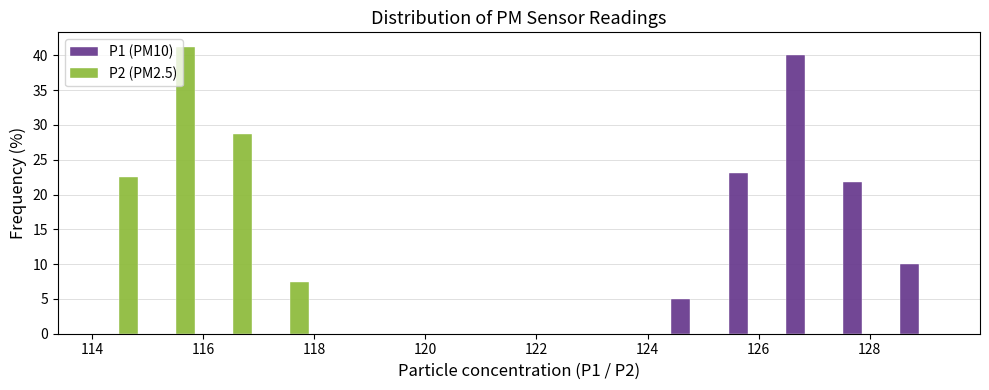

In the P1 (PM10) series, which range on the x-axis has the tallest bar?

126.4 to 127.4